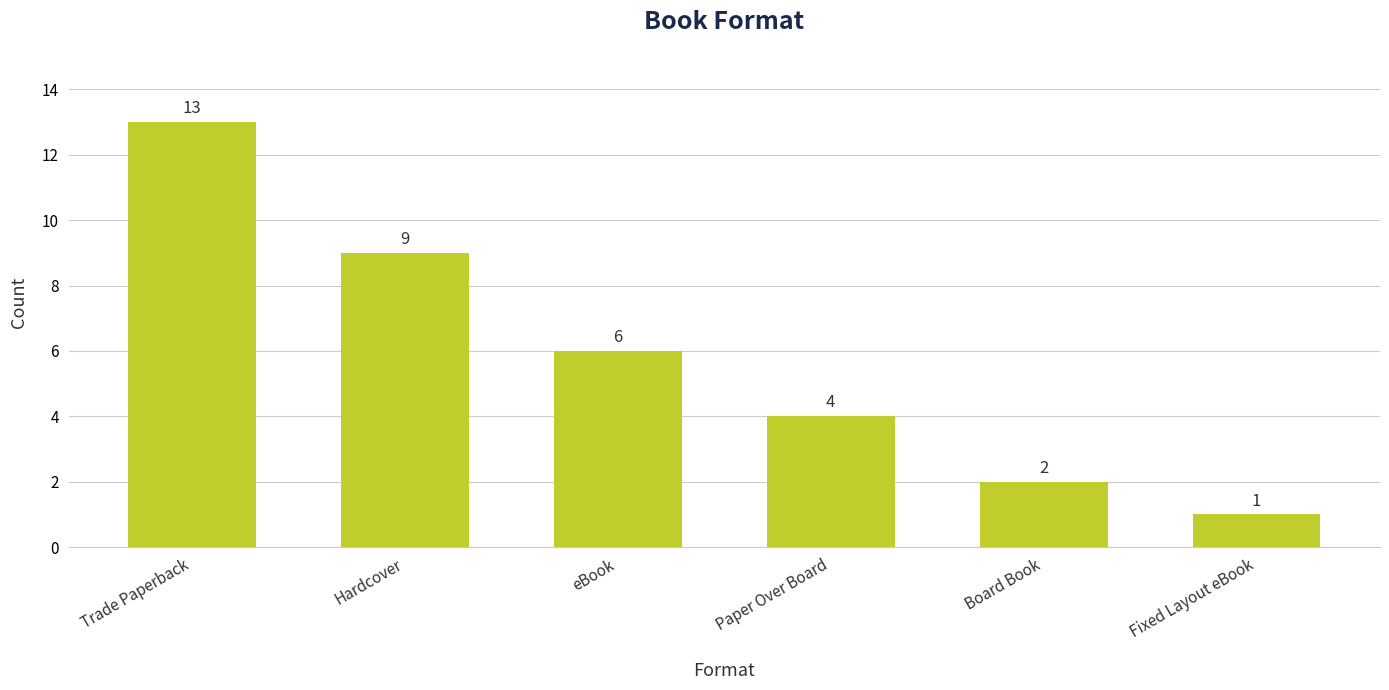

Which label corresponds to the largest value in the chart?

Trade Paperback